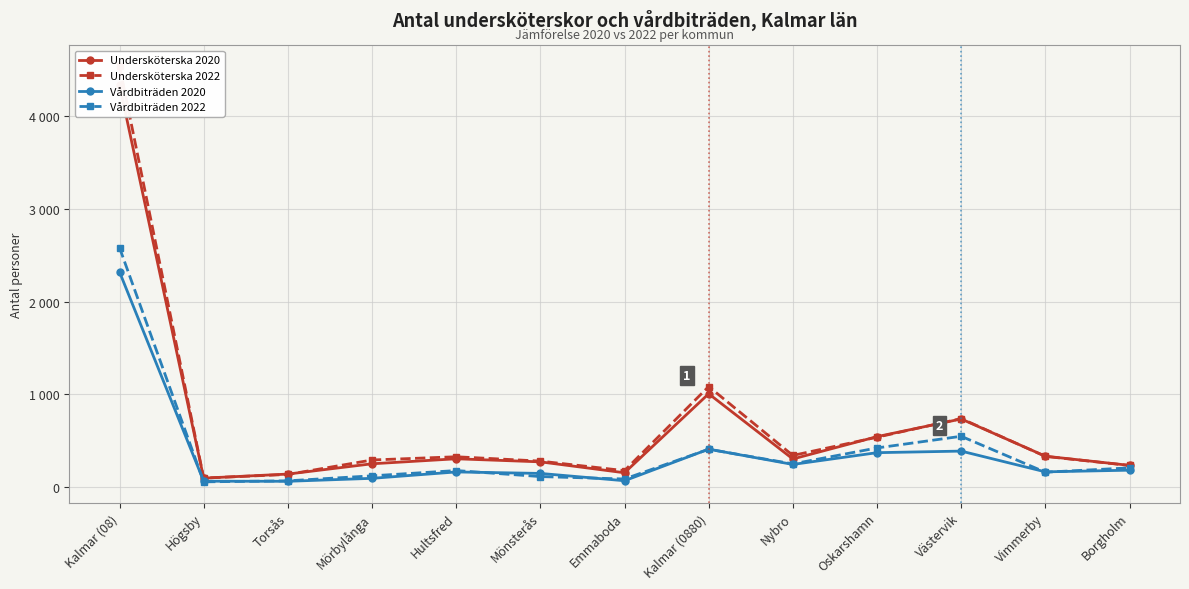

What is the label of the 13th point from the right?

Kalmar (08)